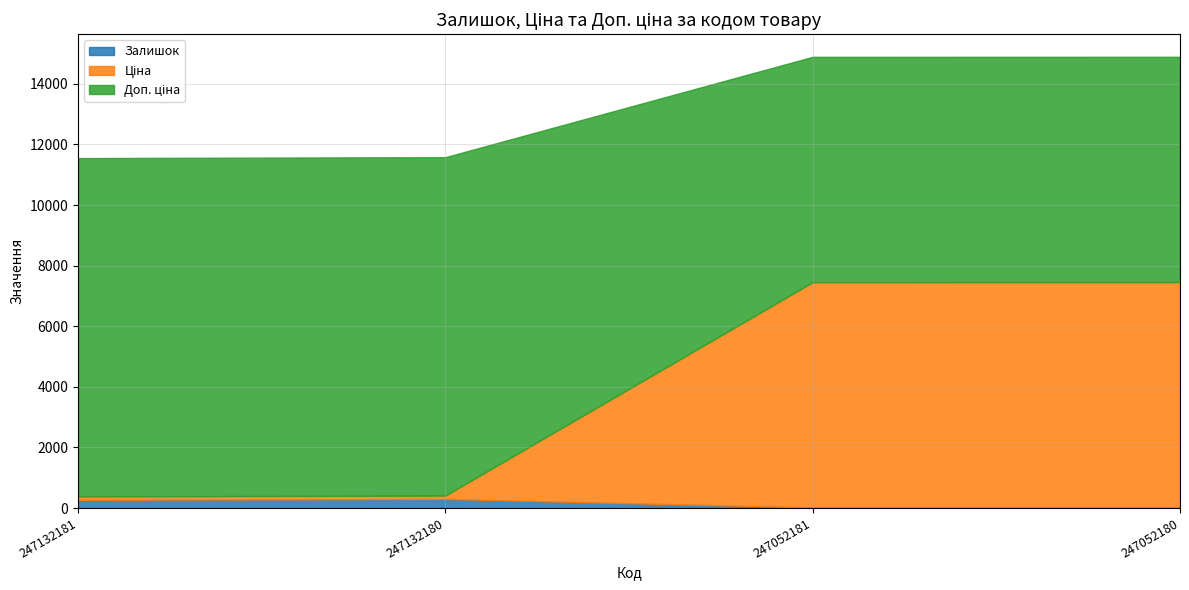

Reading left to right, what are all the values shown in this chart?

Залишок: 270.0	300.0	20.0	21.0
Ціна: 111.7	111.7	7436.2	7436.2
Доп. ціна: 11169.0	11169.0	7436.2	7436.2